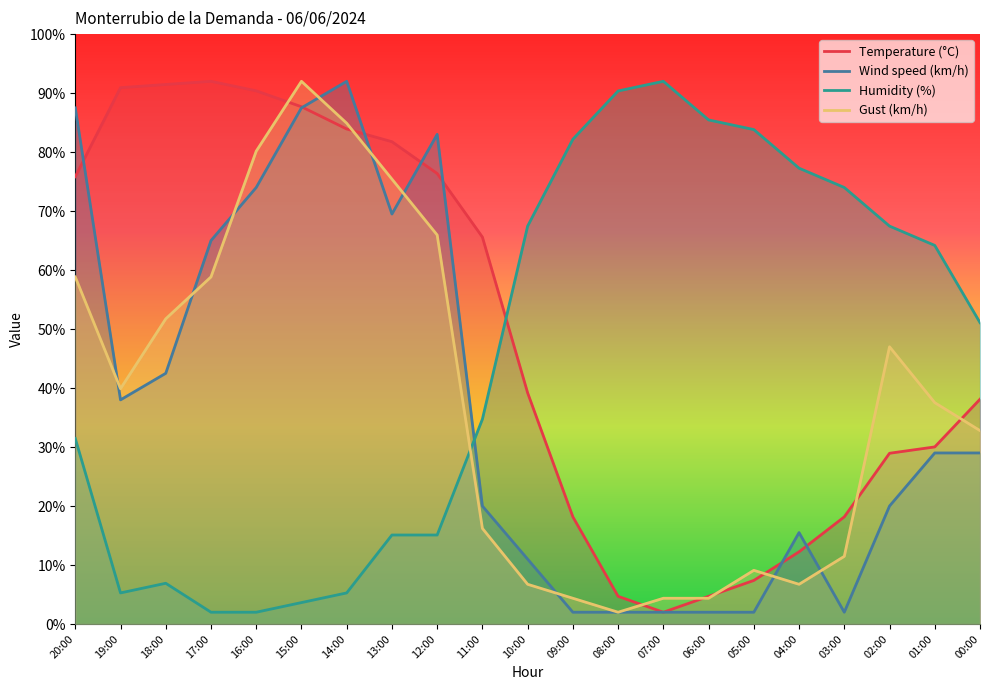

How many intersections are there between Humidity (%) and Gust (km/h)?

1